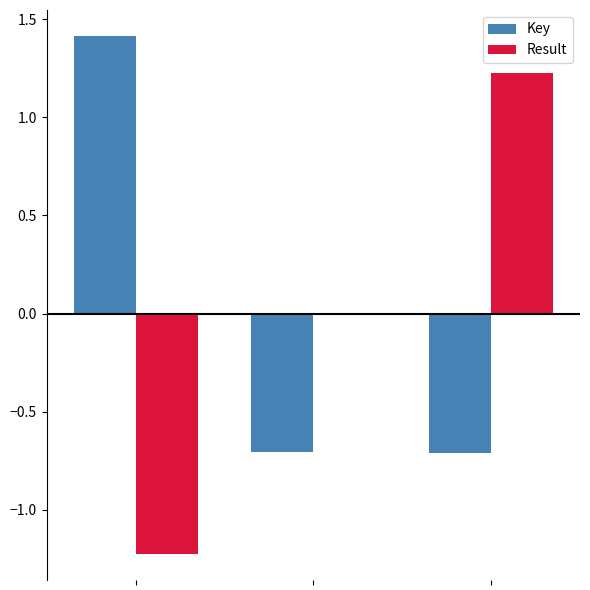

What is the highest value of the Key series?

1.4